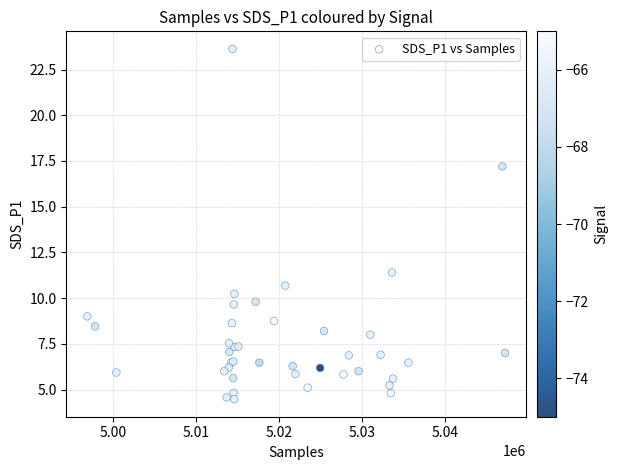

What Y value in the scatter plot is closest to 14?

11.4